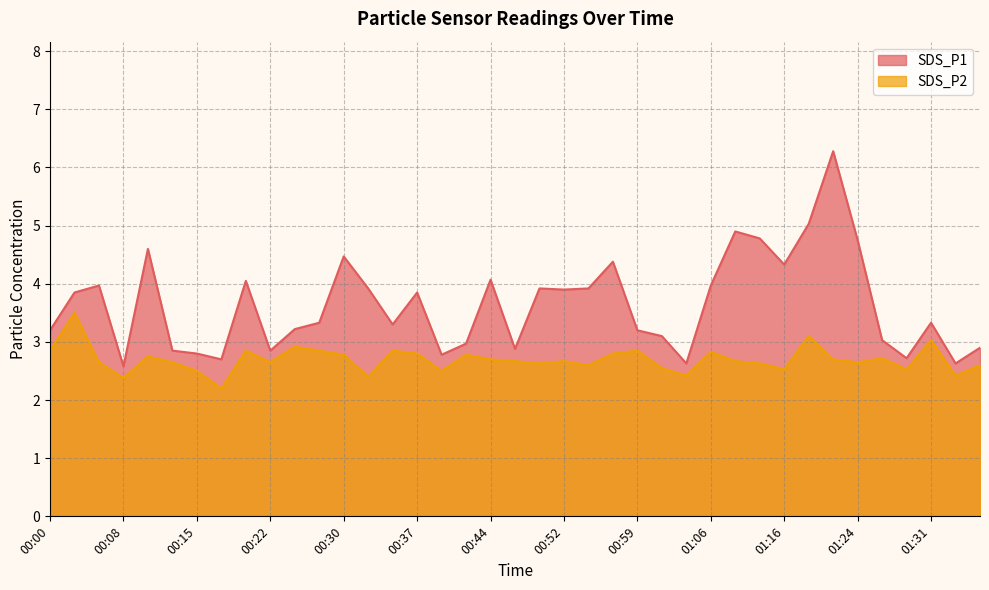

Where does the SDS_P1 series first go above 3?

00:00